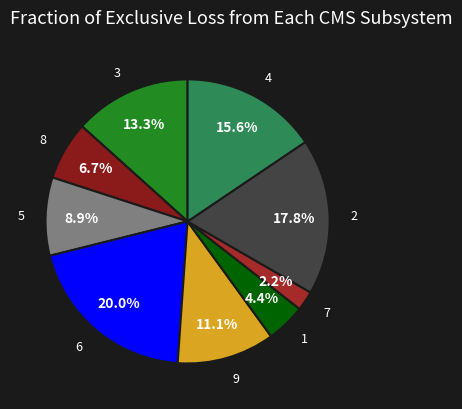

Which category has the biggest portion of the pie?

6